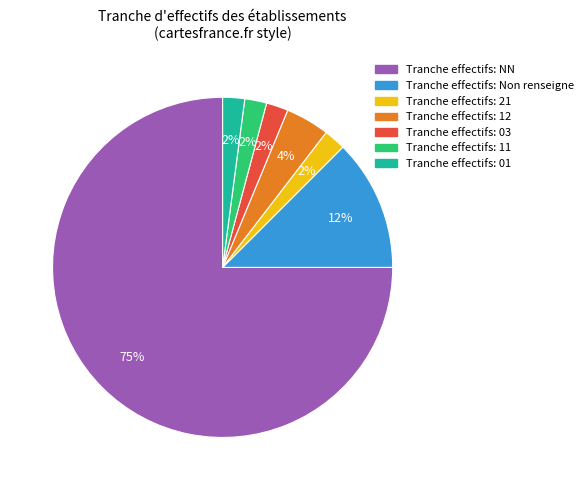

To the nearest percent, what is the average slice percentage?

14%